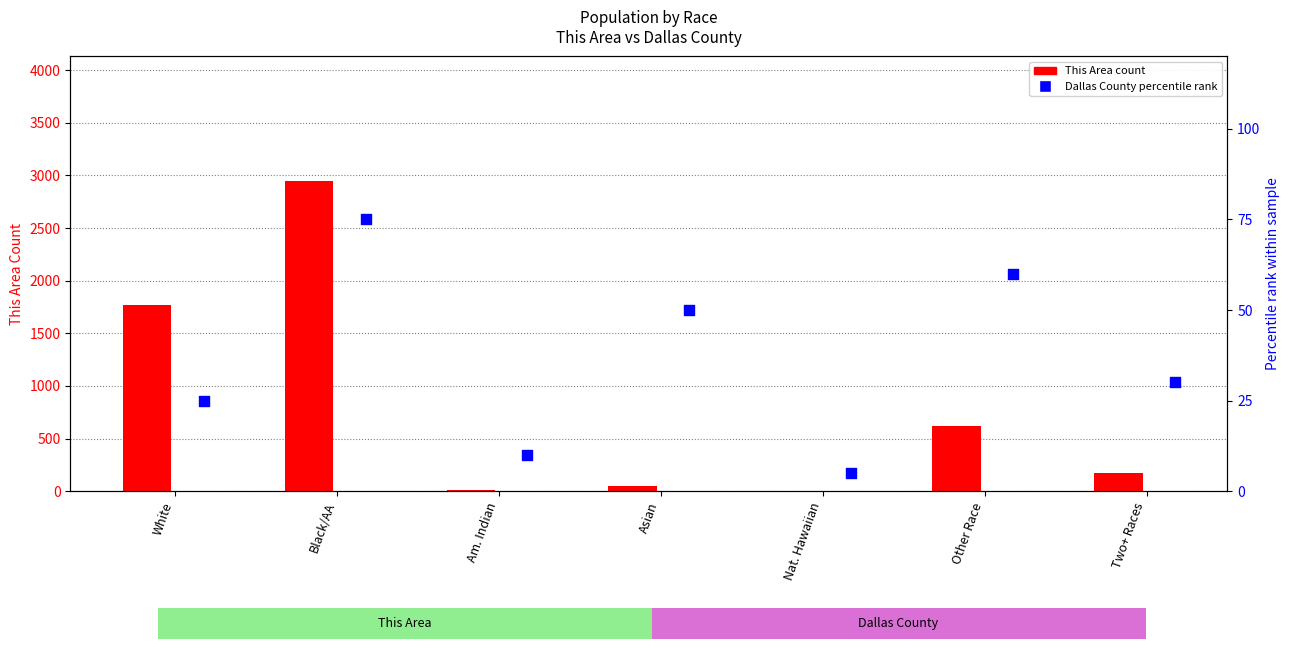

Which series reaches the maximum Y coordinate?

This Area (count)